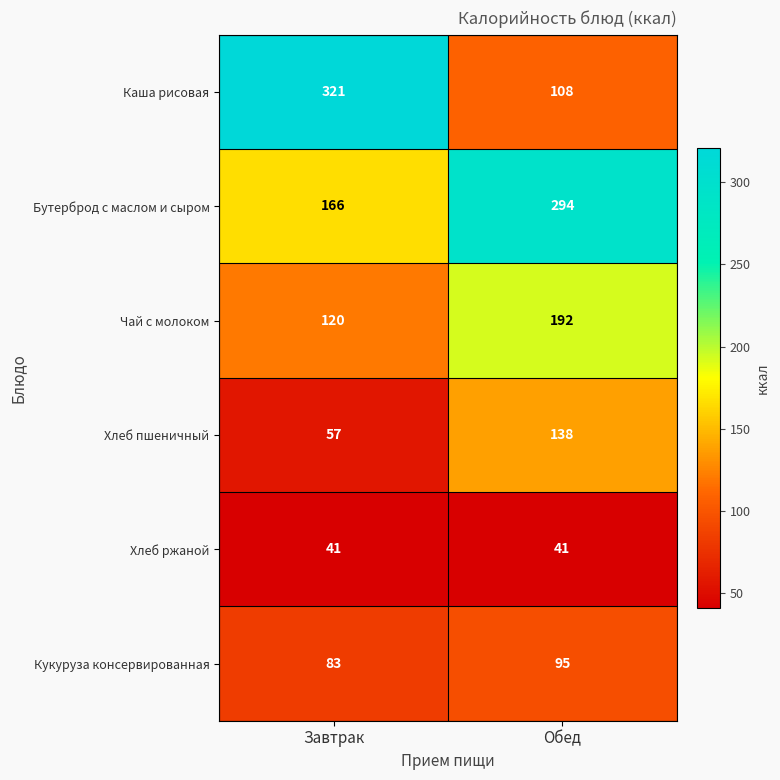

What is the difference between the maximum and minimum values in the Каша рисовая series?

213